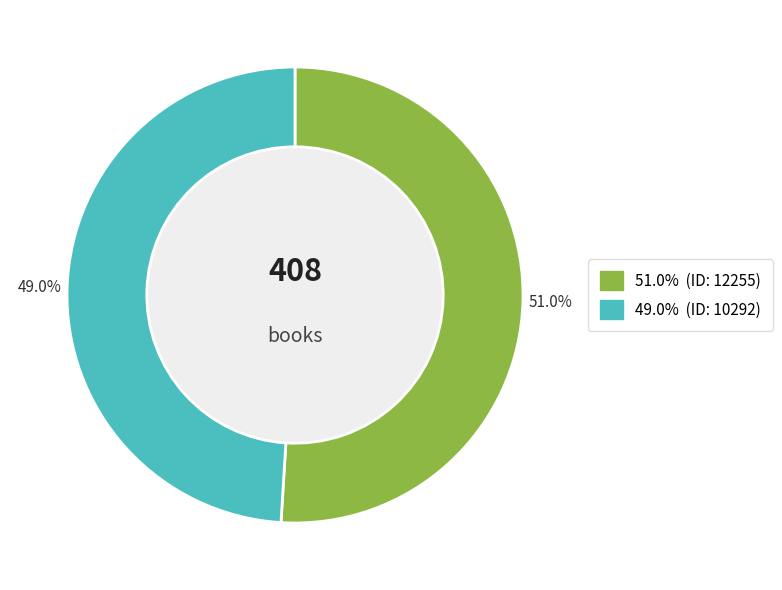

Is there any slice that represents more than half of the pie?

Yes